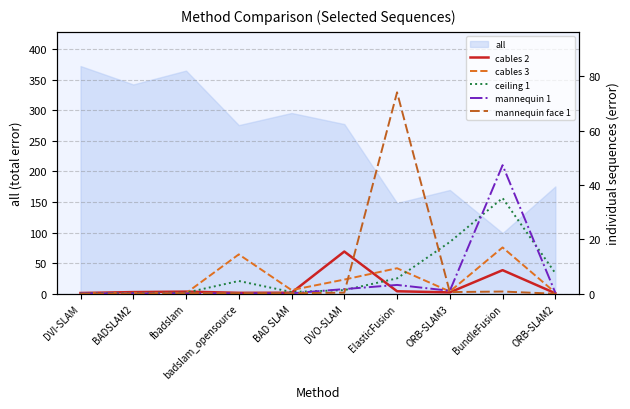

What is the sum of all mannequin 1 values?

54.9